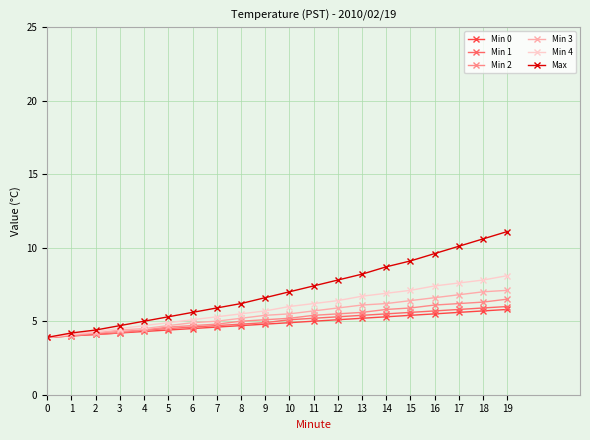

The Min 4 series shows 7.1 at 15. True or false?

True